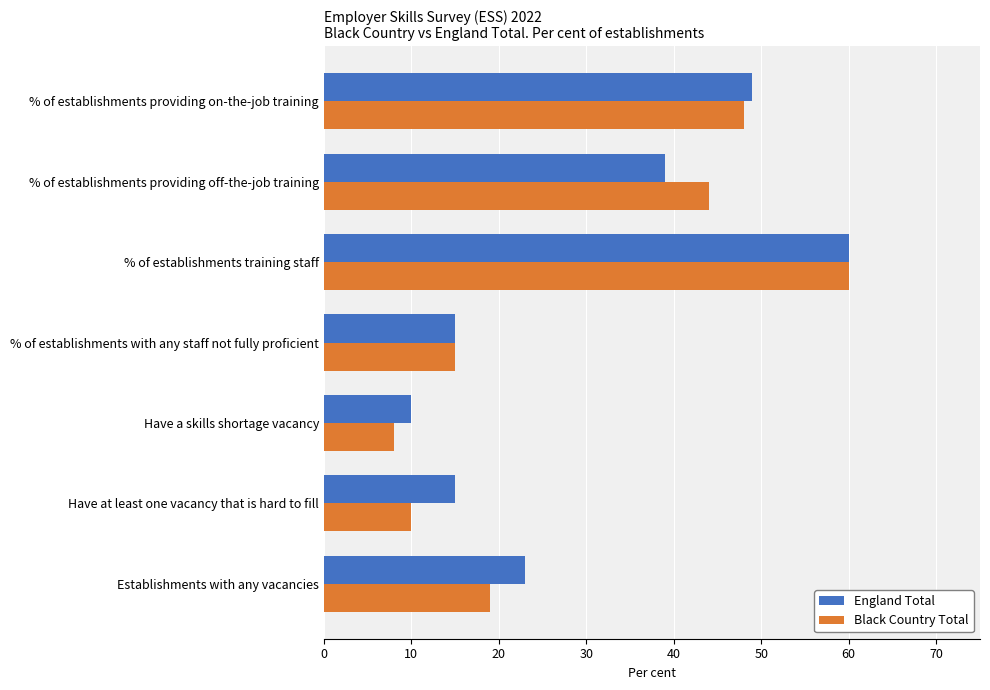

What is the sum of all Black Country Total values?

204